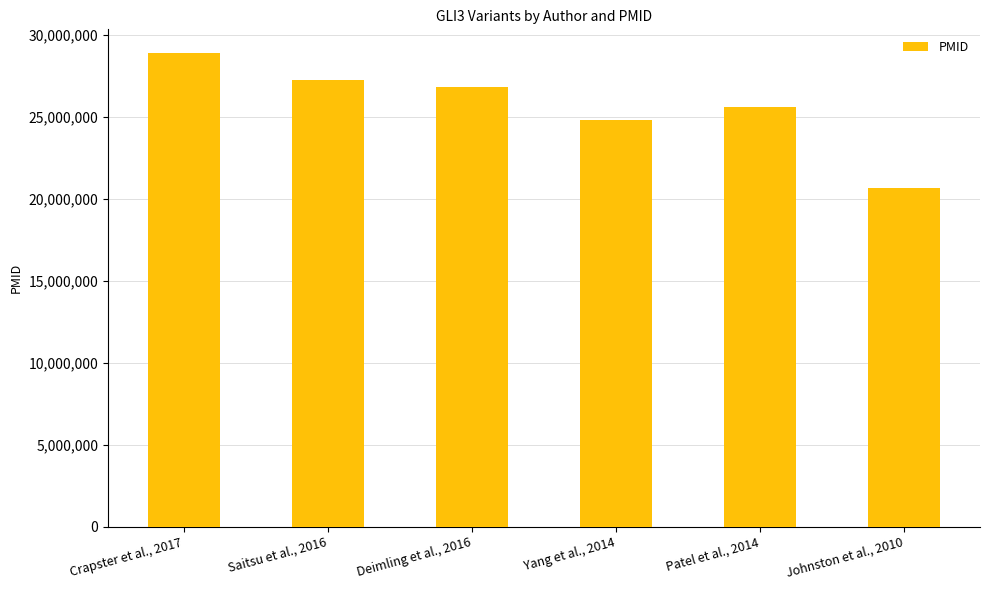

Reading left to right, transcribe all the data shown in this chart.

28884880	27231705	26791356	24819706	25606469	20672375